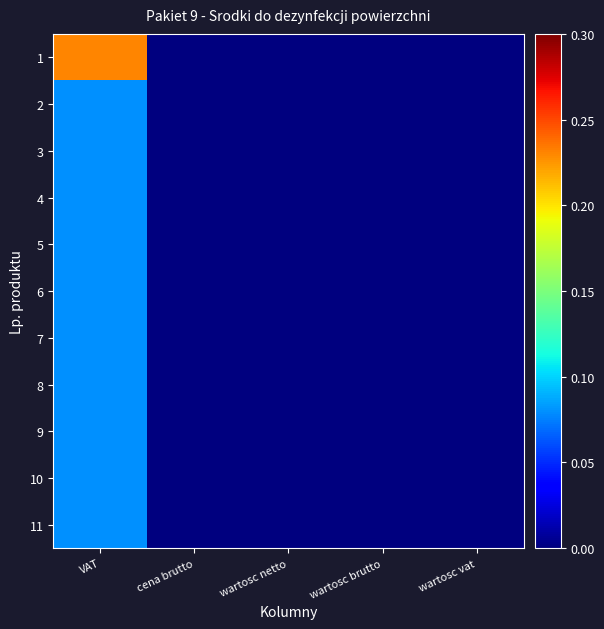

Which series has the largest total across all categories?

1